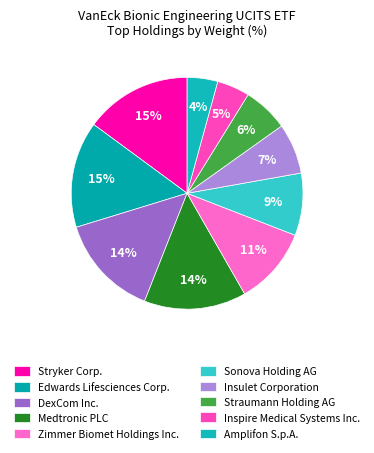

To the nearest percent, what percentage of the pie is Medtronic PLC?

14%